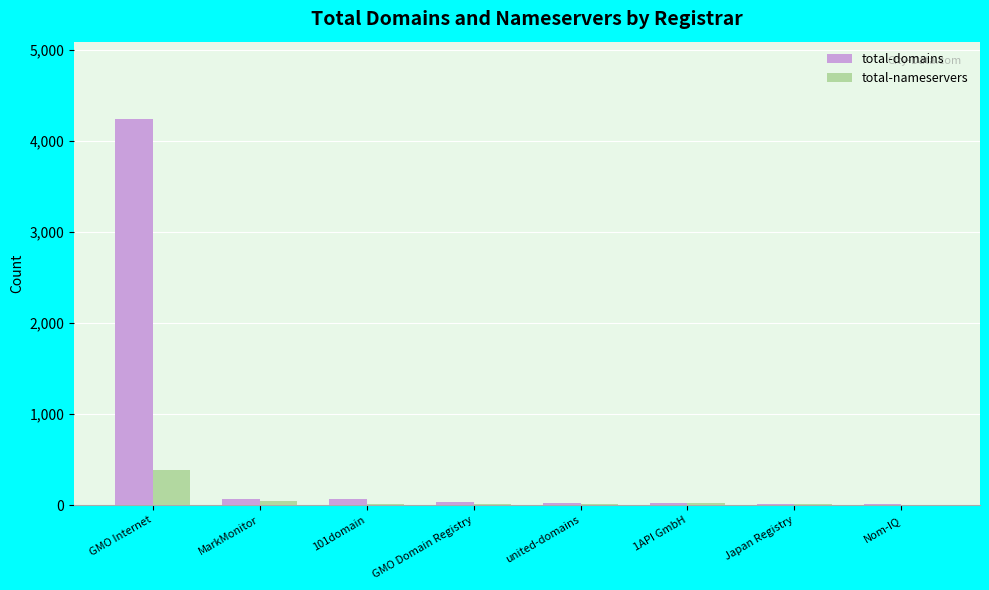

Between GMO Internet and 1API GmbH, which series saw the biggest shift?

total-domains